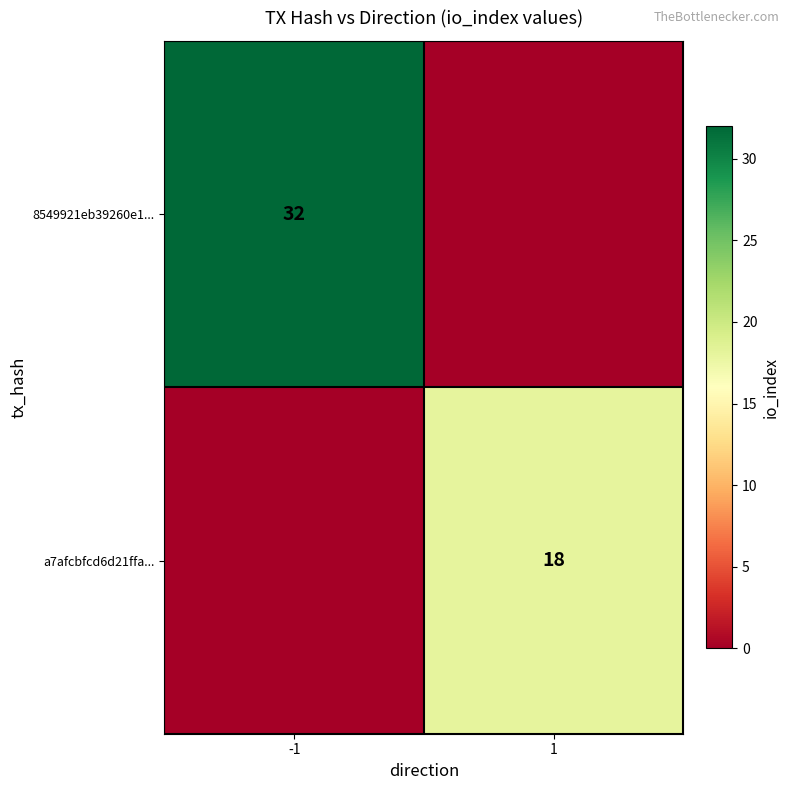

The value of a7afcbfcd6d21ffa... at 1 is 18. True or false?

True